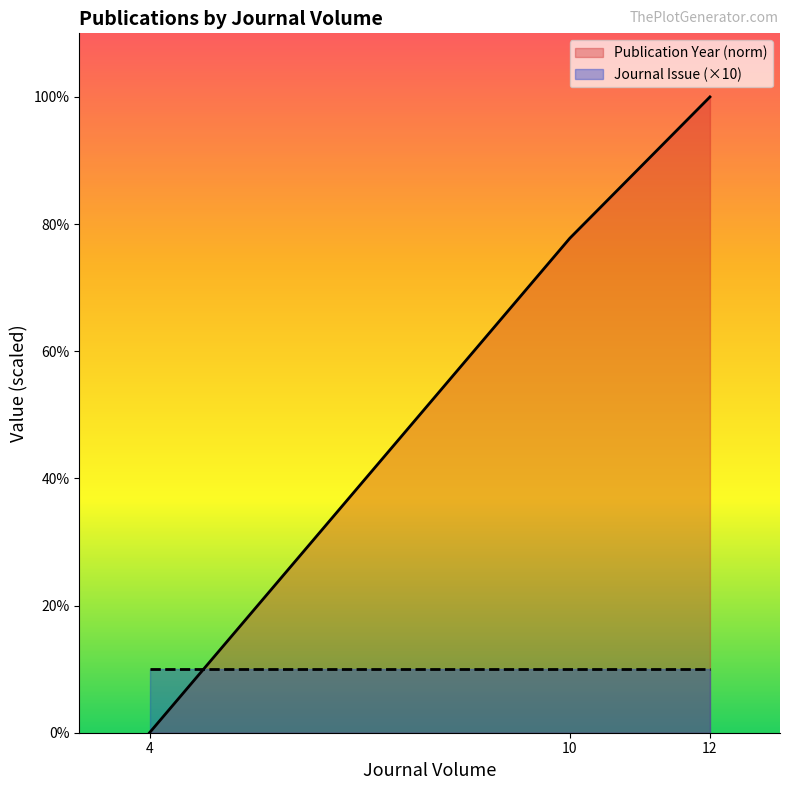

True or false: Publication Year (norm) has a value of 32.3 at 10.

False